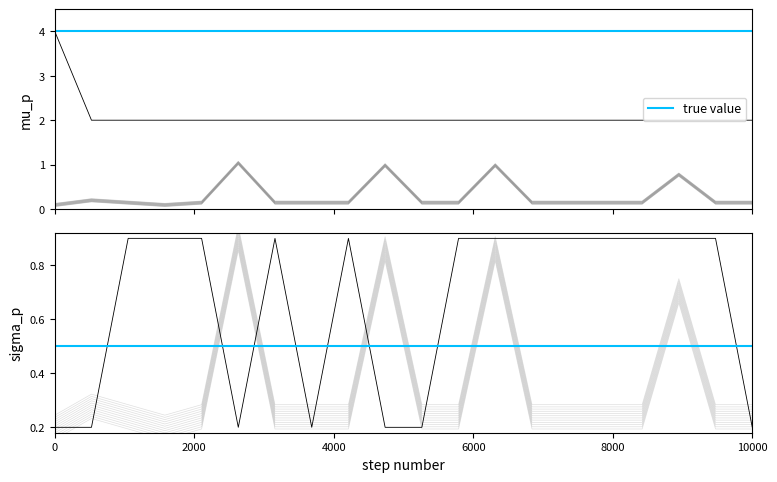

How many lines are shown in the chart?

3